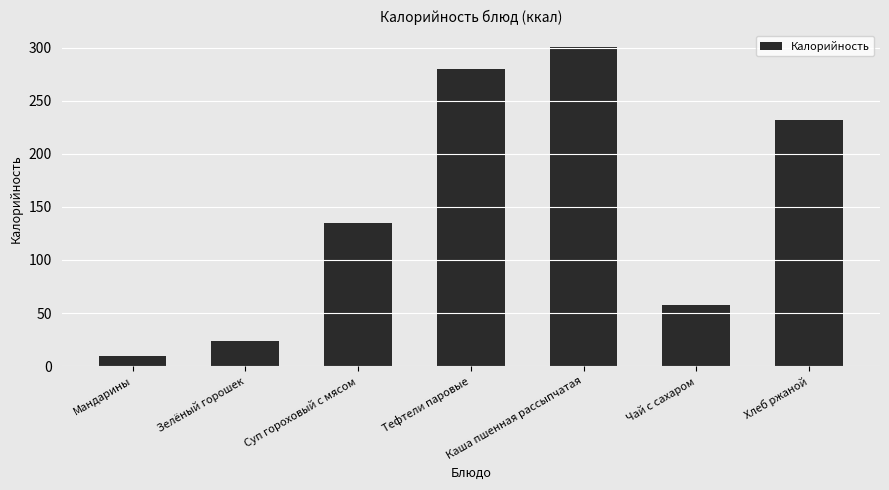

Between Мандарины and Каша пшенная рассыпчатая, which is larger?

Каша пшенная рассыпчатая